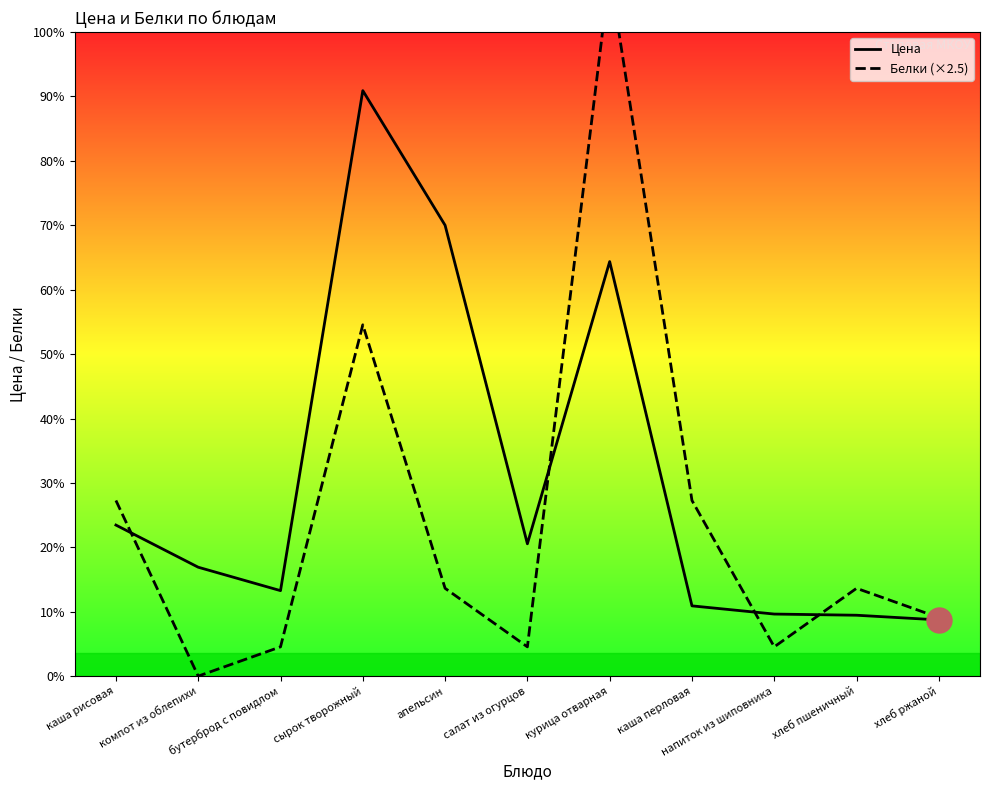

Where is the first local minimum for Цена?

бутерброд с повидлом